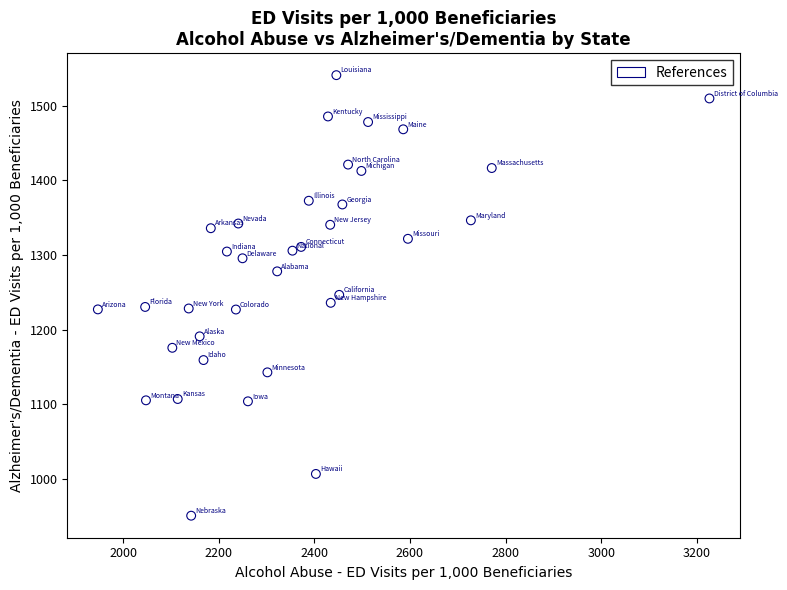

What is the range of X values (max minus min)?

1279.5